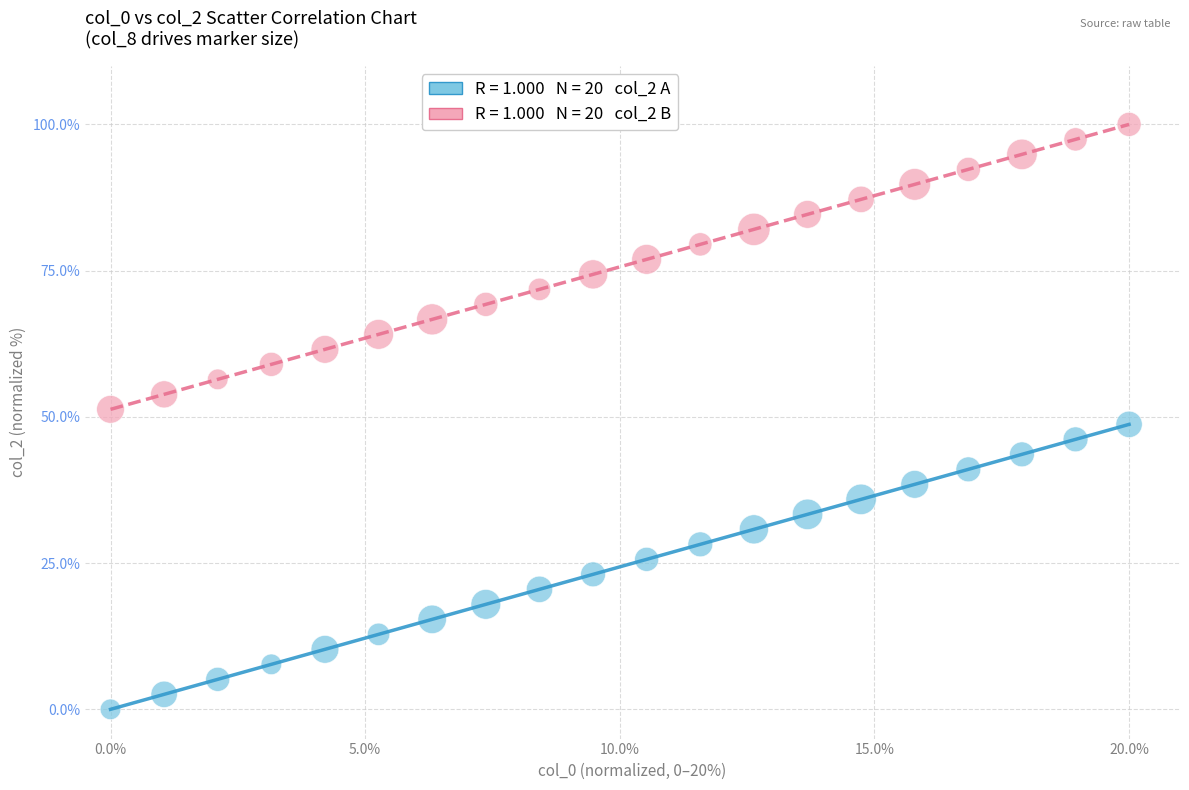

Across all data points, what is the range of X values (max minus min)?

20.0